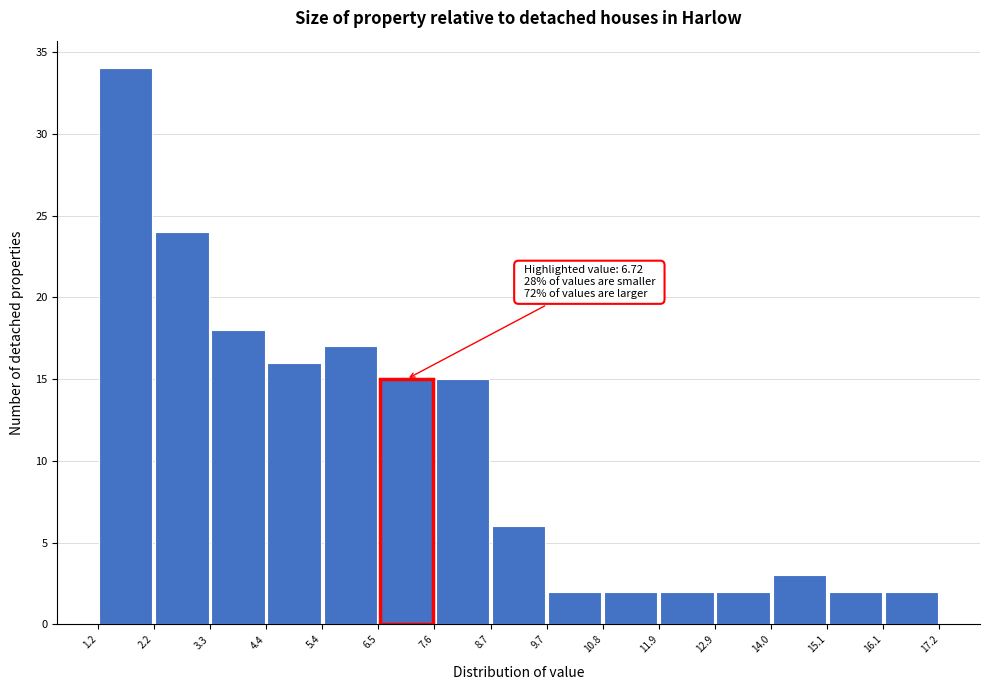

Which range on the x-axis has the tallest bar?

1.2 to 2.2